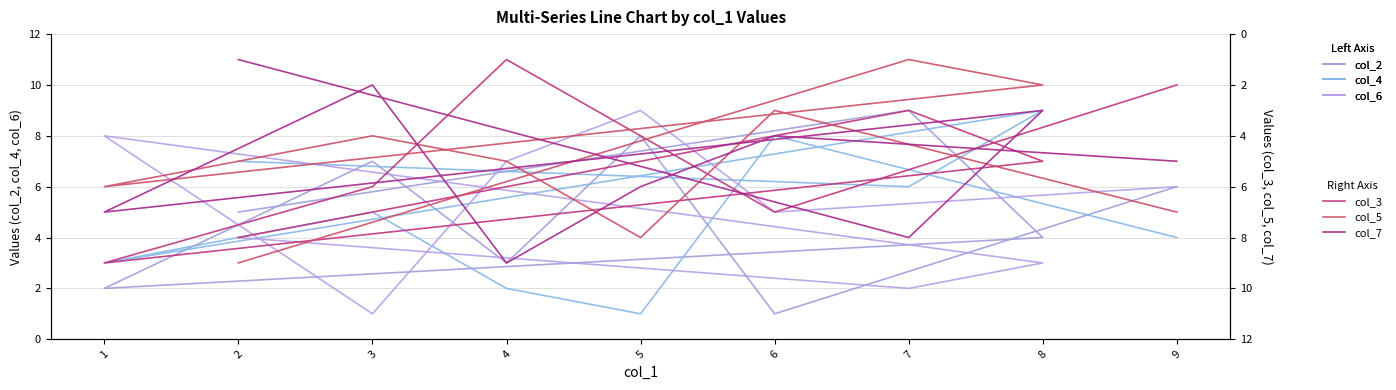

Rank the series by their maximum value, from lowest to highest.

col_2, col_4, col_6, col_3, col_5, col_7